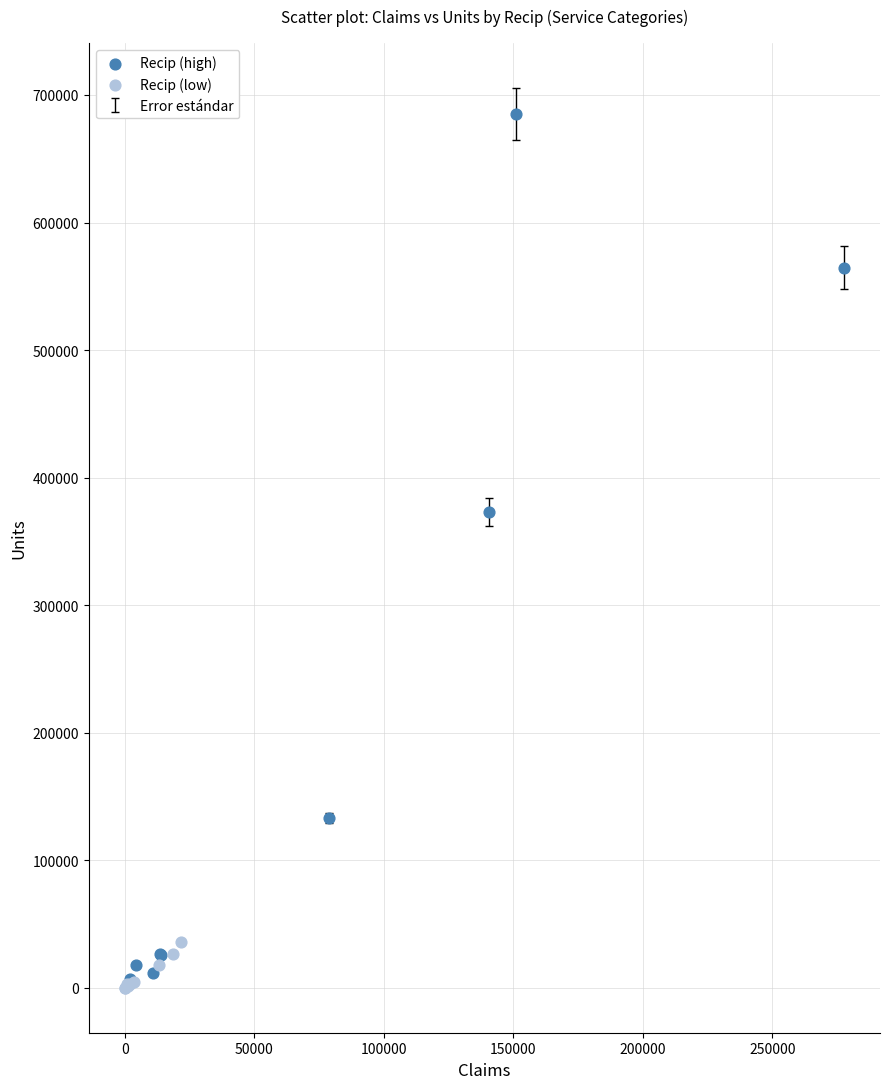

Which series contains the highest Y value?

Recip (high)